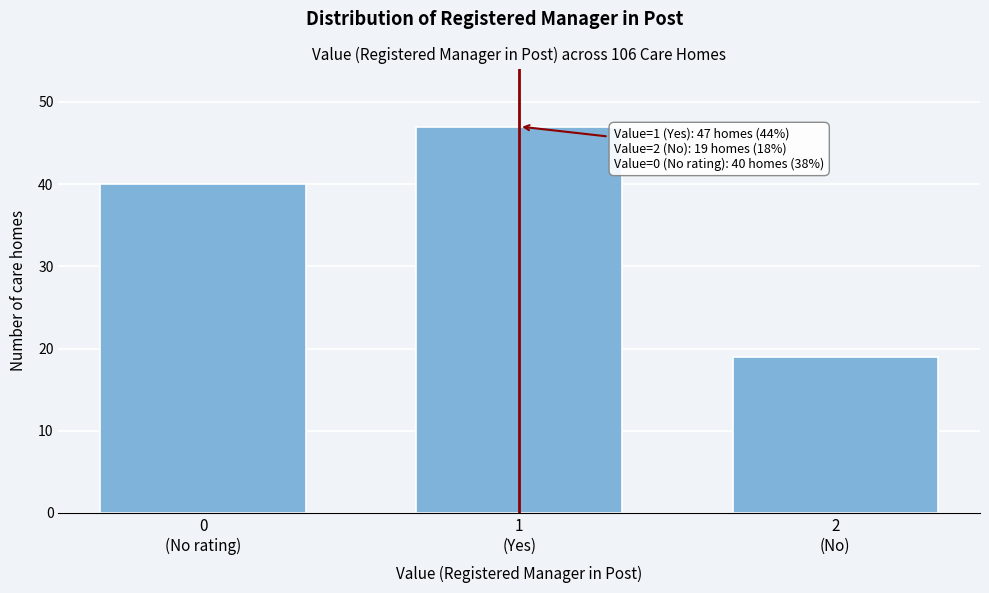

Reading right to left, what are all the values shown in this chart?

19	47	40